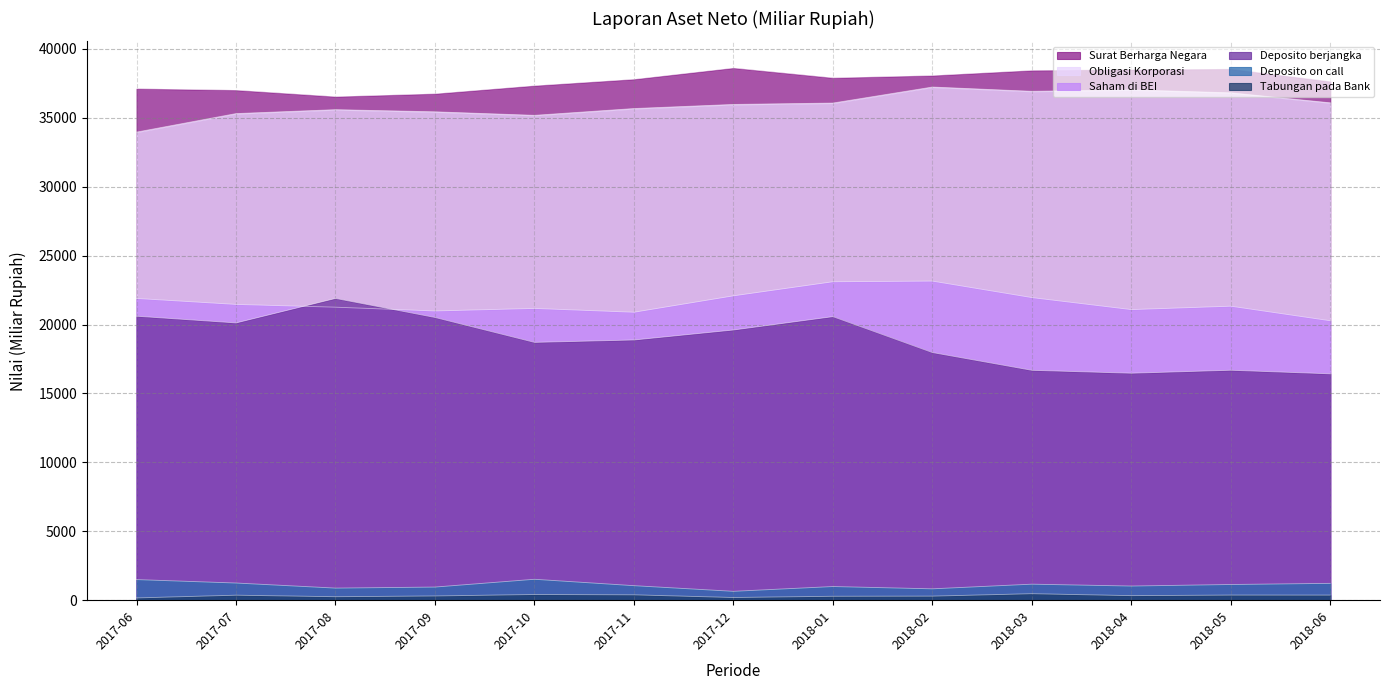

What is the spread (max minus min) of values at 2017-12?

38428.3